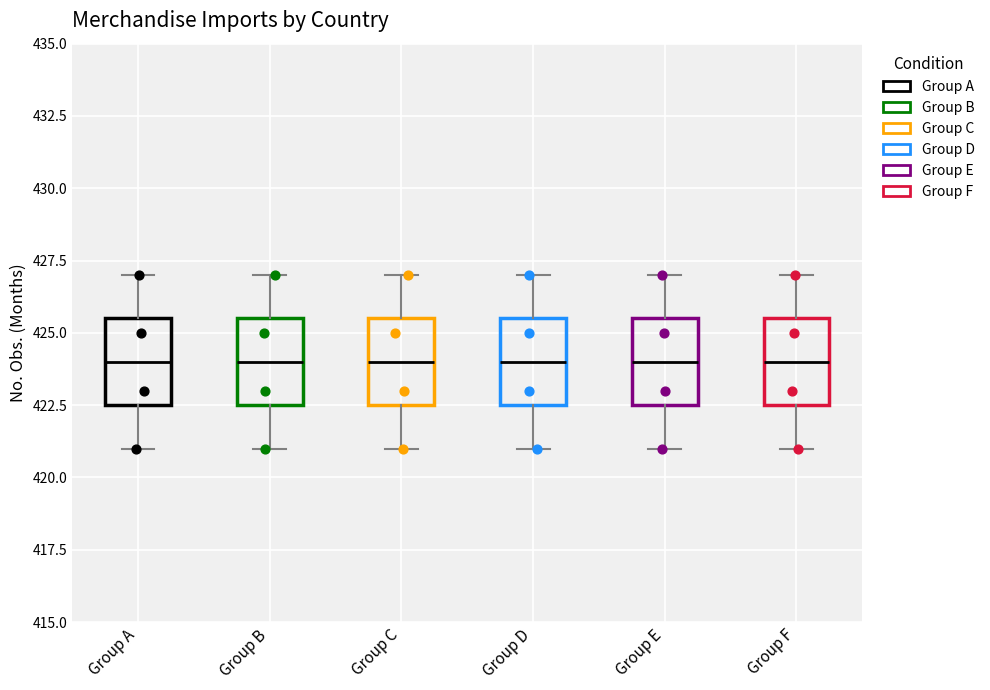

Reading left to right, transcribe this box plot: for each box, give where its median line is, the range the box spans, and where its two whiskers end, as read against the y-axis. The values are not printed on the chart, so give them approximately, as read against the axis.

Group A: median 424.0, box 422.5 to 425.5, whiskers 421.0 to 427.0
Group B: median 424.0, box 422.5 to 425.5, whiskers 421.0 to 427.0
Group C: median 424.0, box 422.5 to 425.5, whiskers 421.0 to 427.0
Group D: median 424.0, box 422.5 to 425.5, whiskers 421.0 to 427.0
Group E: median 424.0, box 422.5 to 425.5, whiskers 421.0 to 427.0
Group F: median 424.0, box 422.5 to 425.5, whiskers 421.0 to 427.0